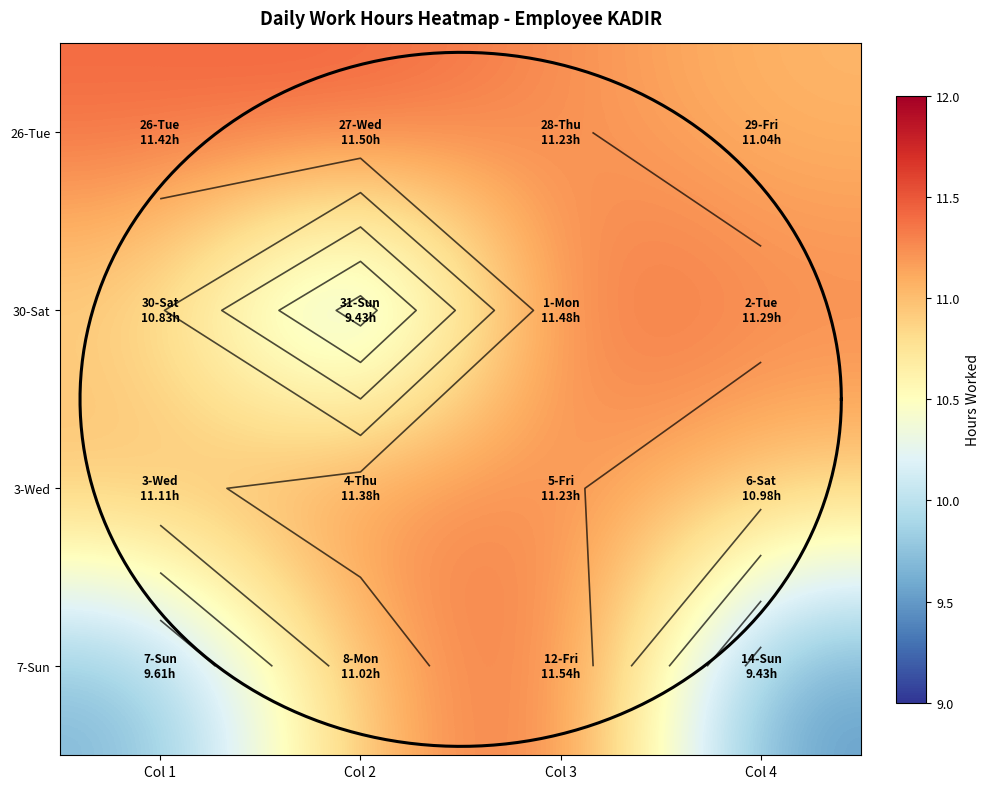

What is the average value of the 26-Tue series?

11.3